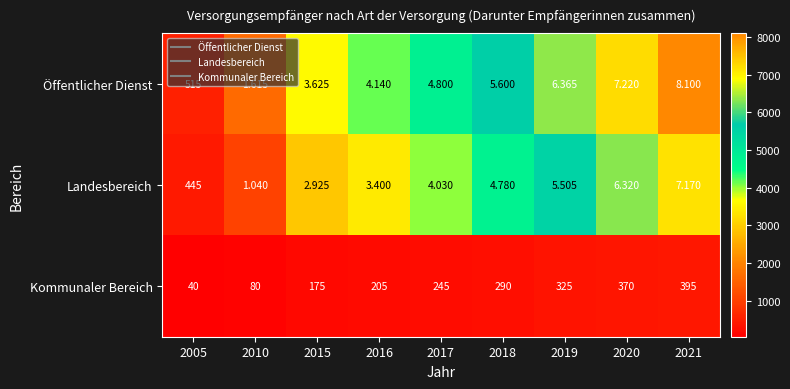

Which category has the highest value across all series?

2021